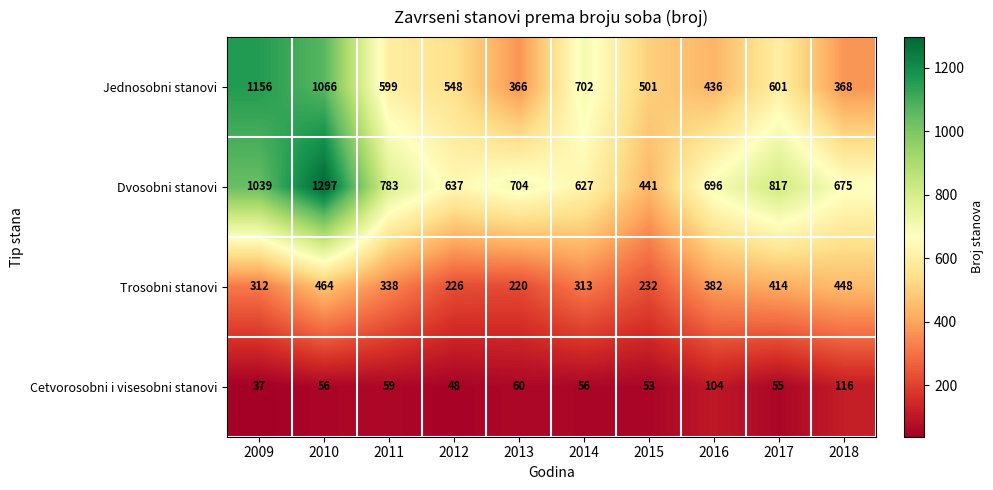

List the series in order of their overall mean, highest first.

Dvosobni stanovi, Jednosobni stanovi, Trosobni stanovi, Cetvorosobni i visesobni stanovi